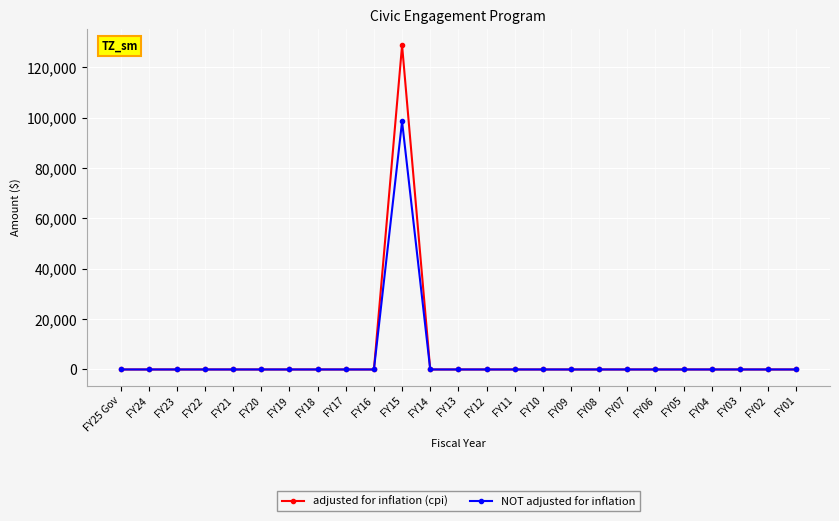

What is the label of the 11th point from the left?

FY15